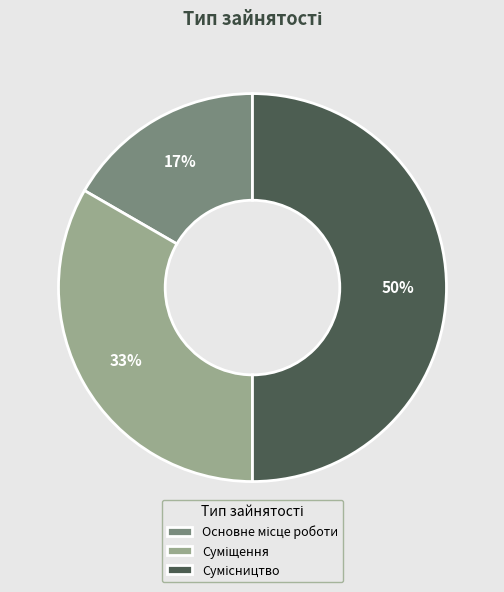

To the nearest percent, what is the difference between the largest and smallest slice percentages?

33%